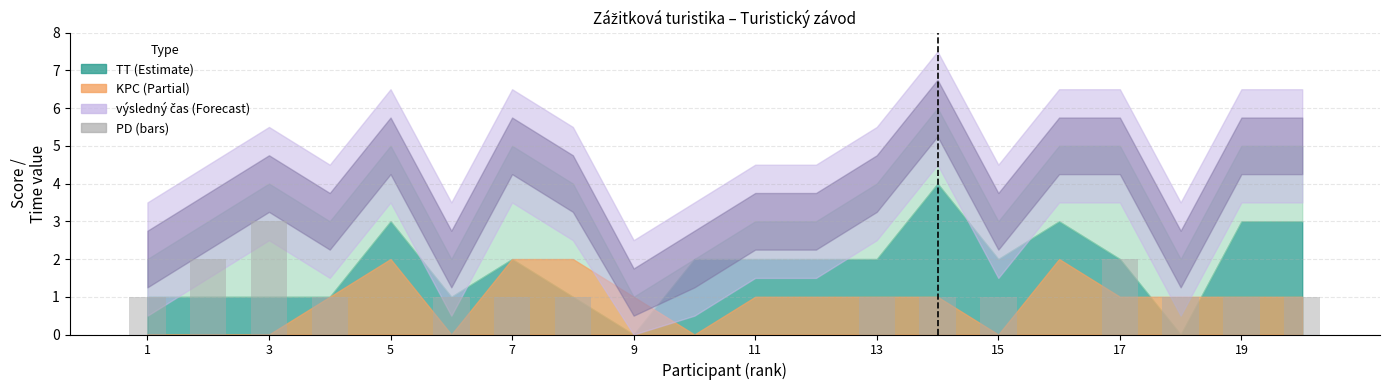

What is the sum of all values?

18